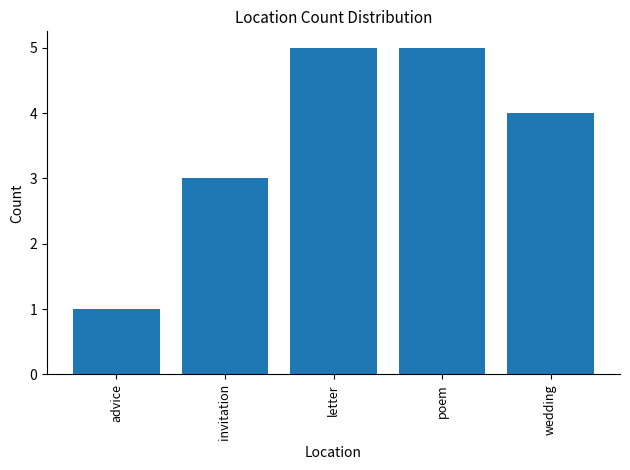

Are the bars grouped side by side (vs. stacked)?

No